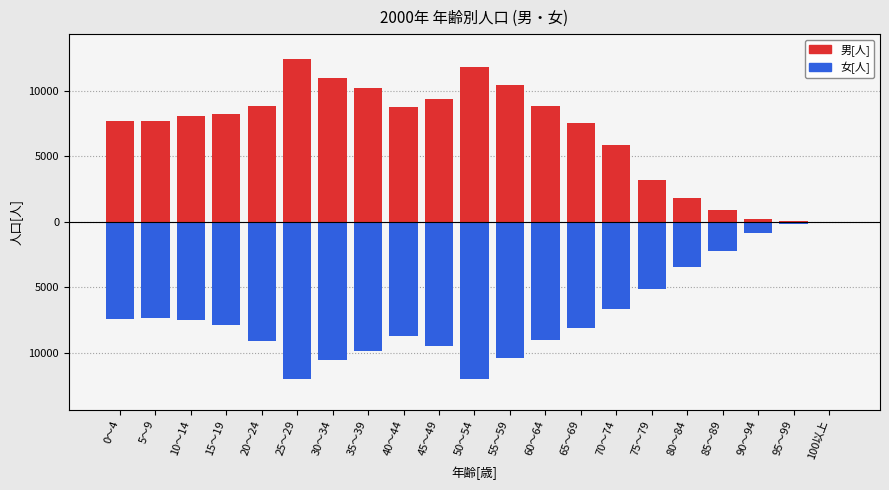

At which category is the sum across all series the highest?

10～14